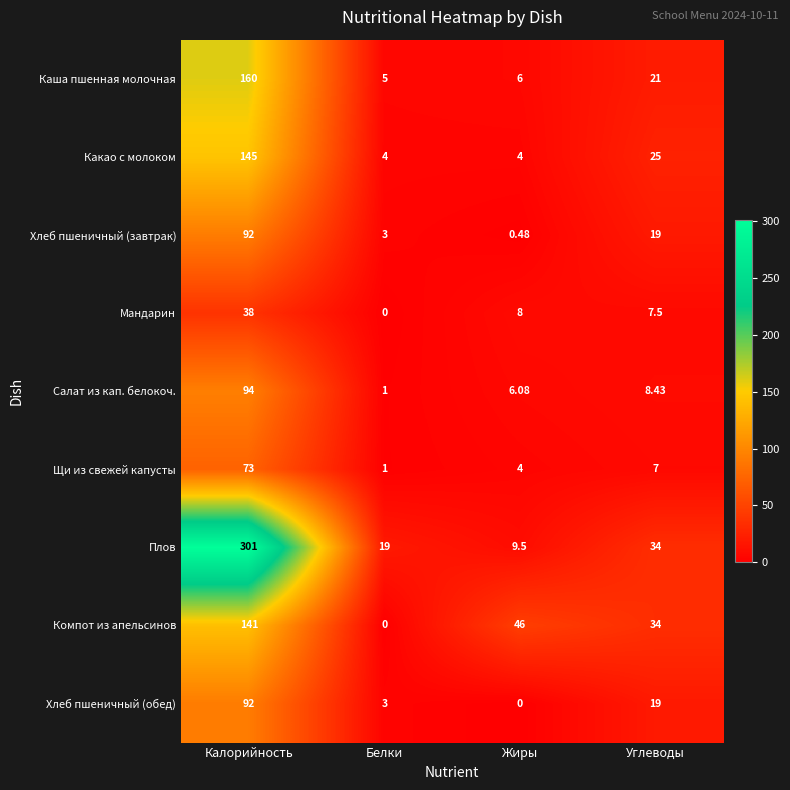

Where is Салат из кап. белокоч. nearest to the value 47?

Углеводы